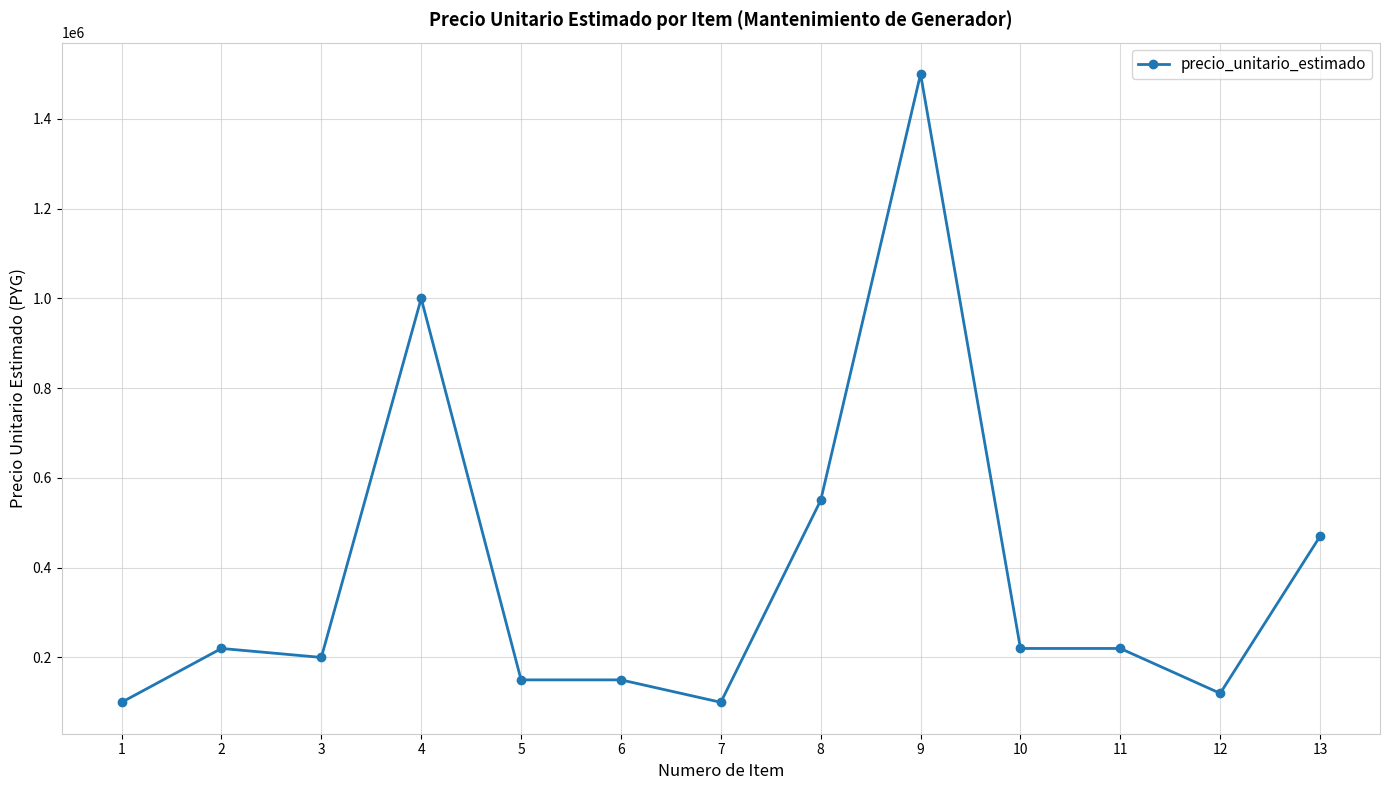

Read the value at 5, to the nearest 10.

150000